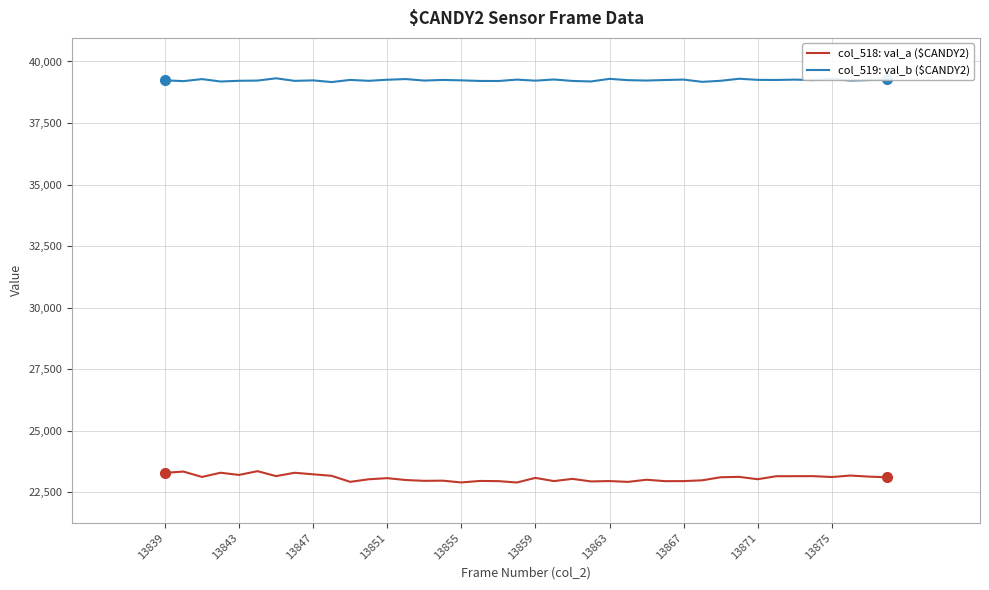

True or false: col_519: val_b ($CANDY2) and col_518: val_a ($CANDY2) intersect in this chart.

False